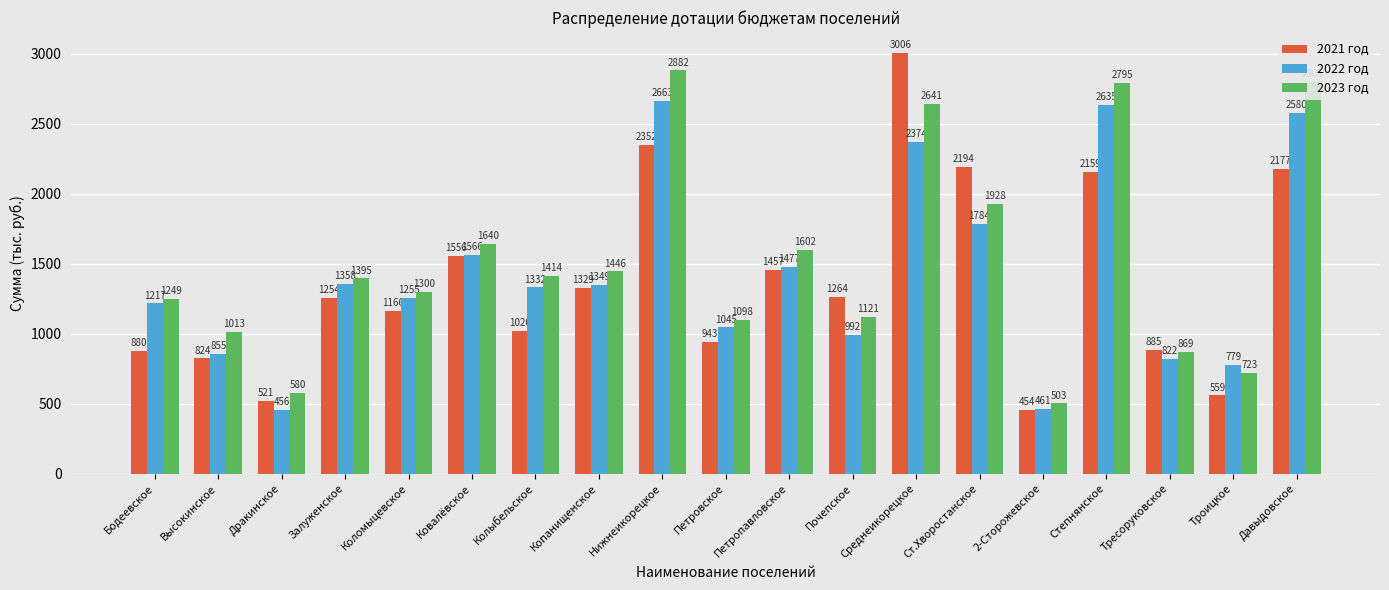

What is the sum of the 2022 год values at Колыбельское and Дракинское?

1788